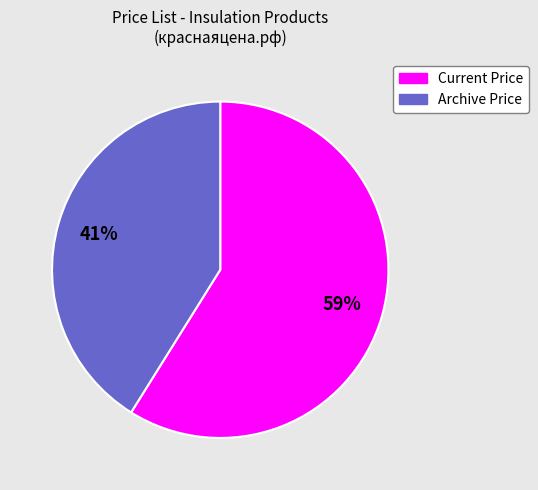

To the nearest percent, what is the difference between the largest and smallest slice percentages?

18%